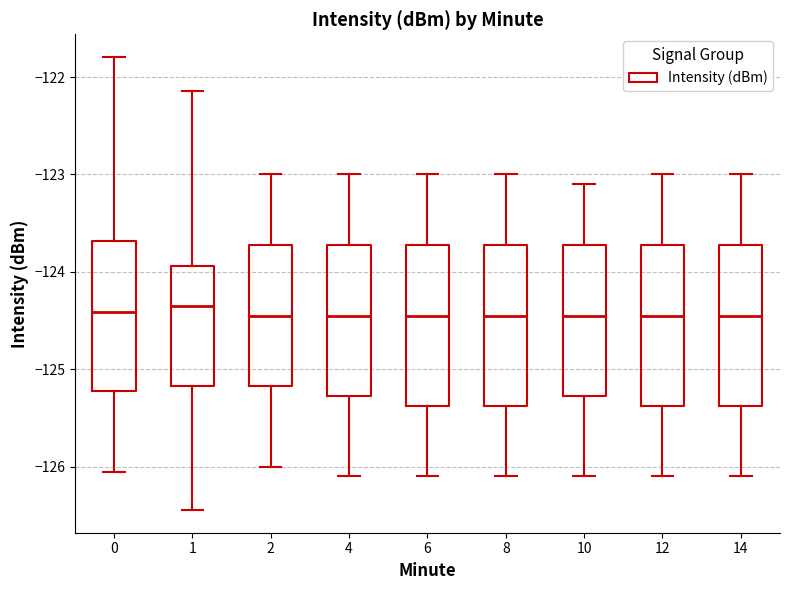

Where does the lower whisker of the box at x = 4 end on the y-axis? The values are not printed on the chart, so give them approximately, as read against the axis.

-126.1